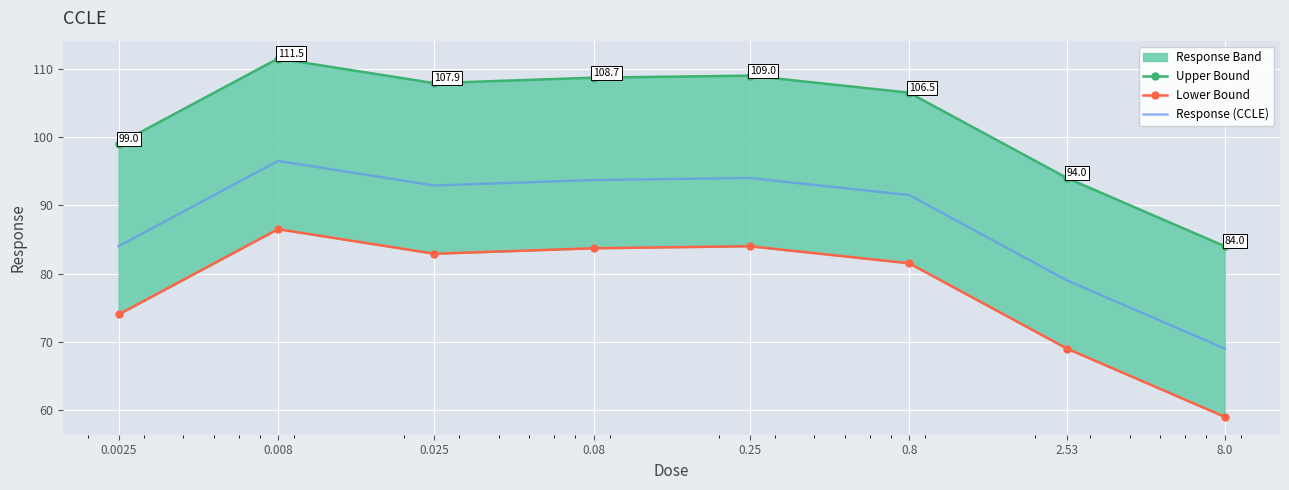

The Upper Bound series shows 84.0 at 8.0. True or false?

True